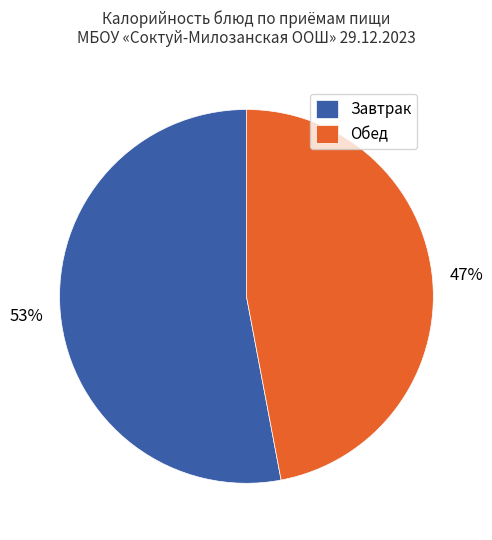

Which slice is the largest?

Завтрак